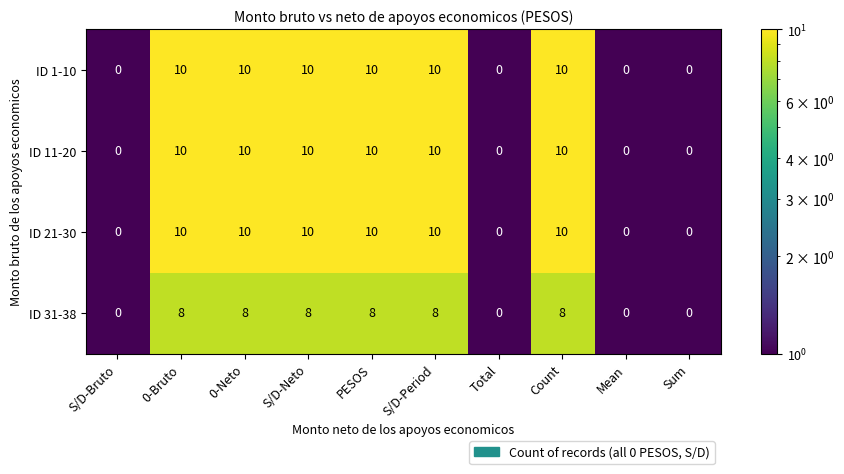

The value of ID 1-10 at S/D-Neto is 3. True or false?

False